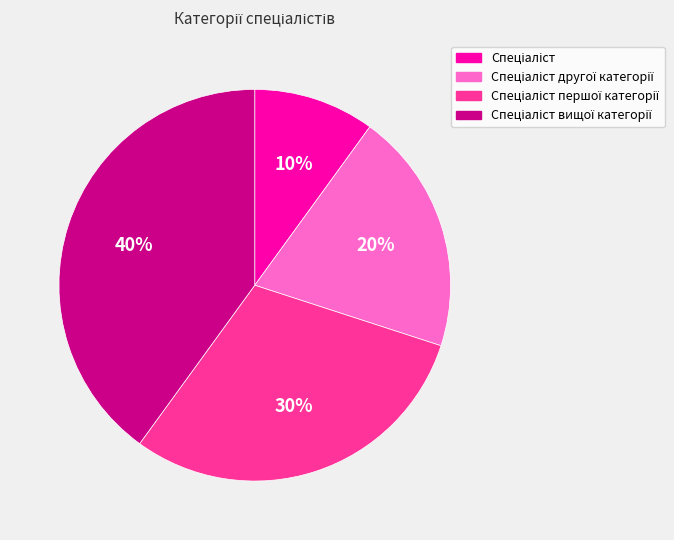

To the nearest percent, what is the average slice percentage?

25%